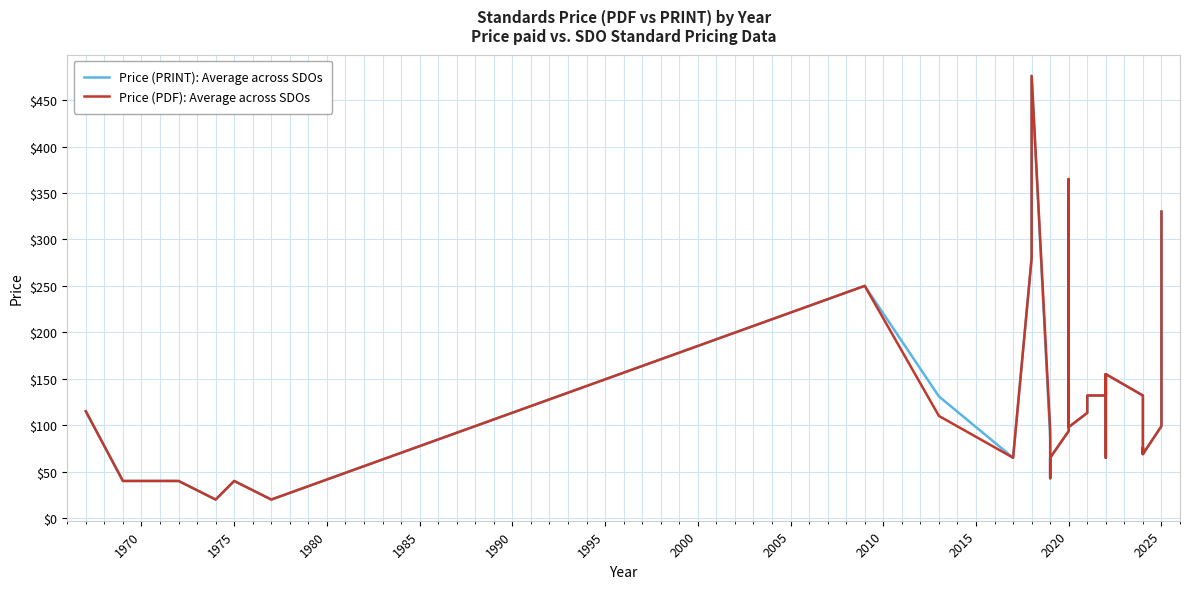

True or false: Price (PDF): Average across SDOs has more than 1 points higher than both neighbors.

True